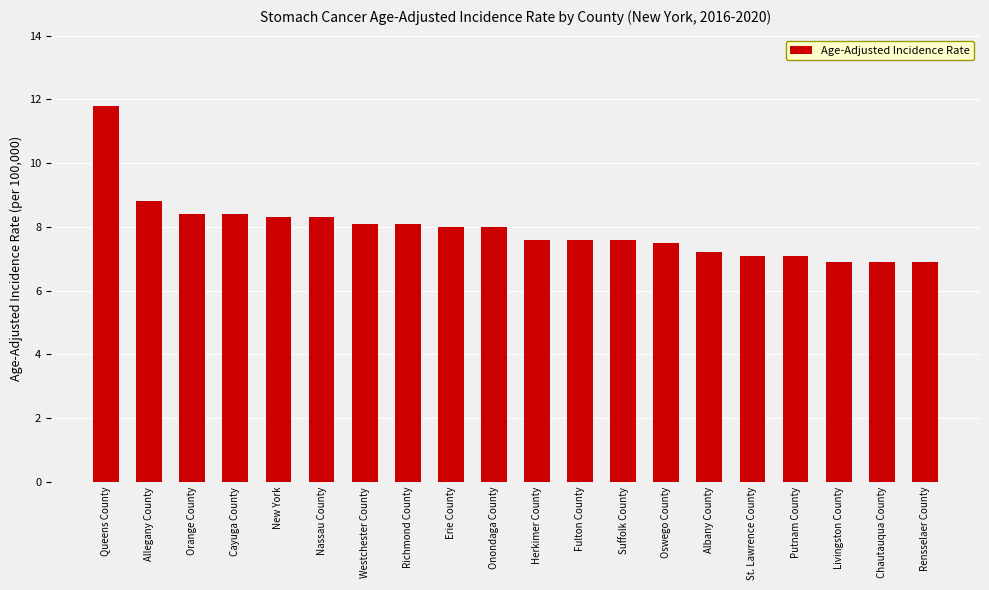

How many data points are less than 8?

10